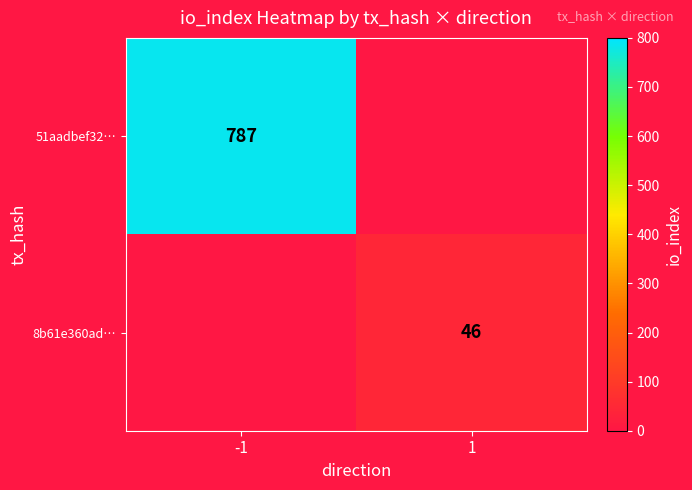

How many categories are shown in the chart?

2